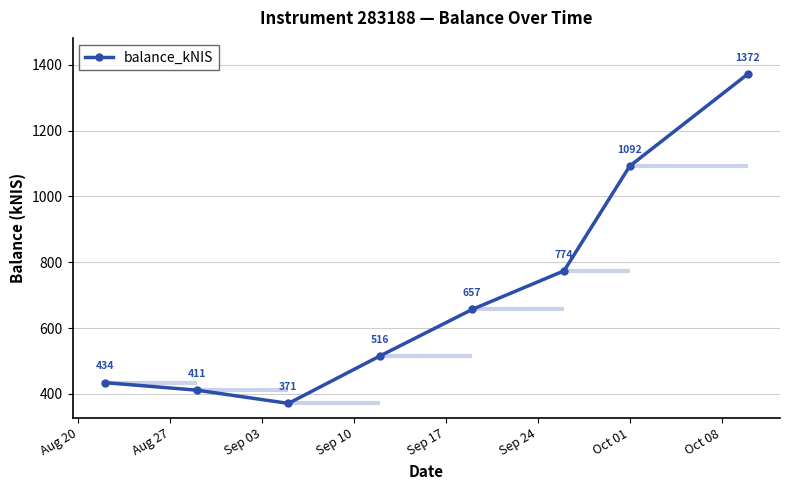

True or false: the data has more than 0 interior local peaks.

False